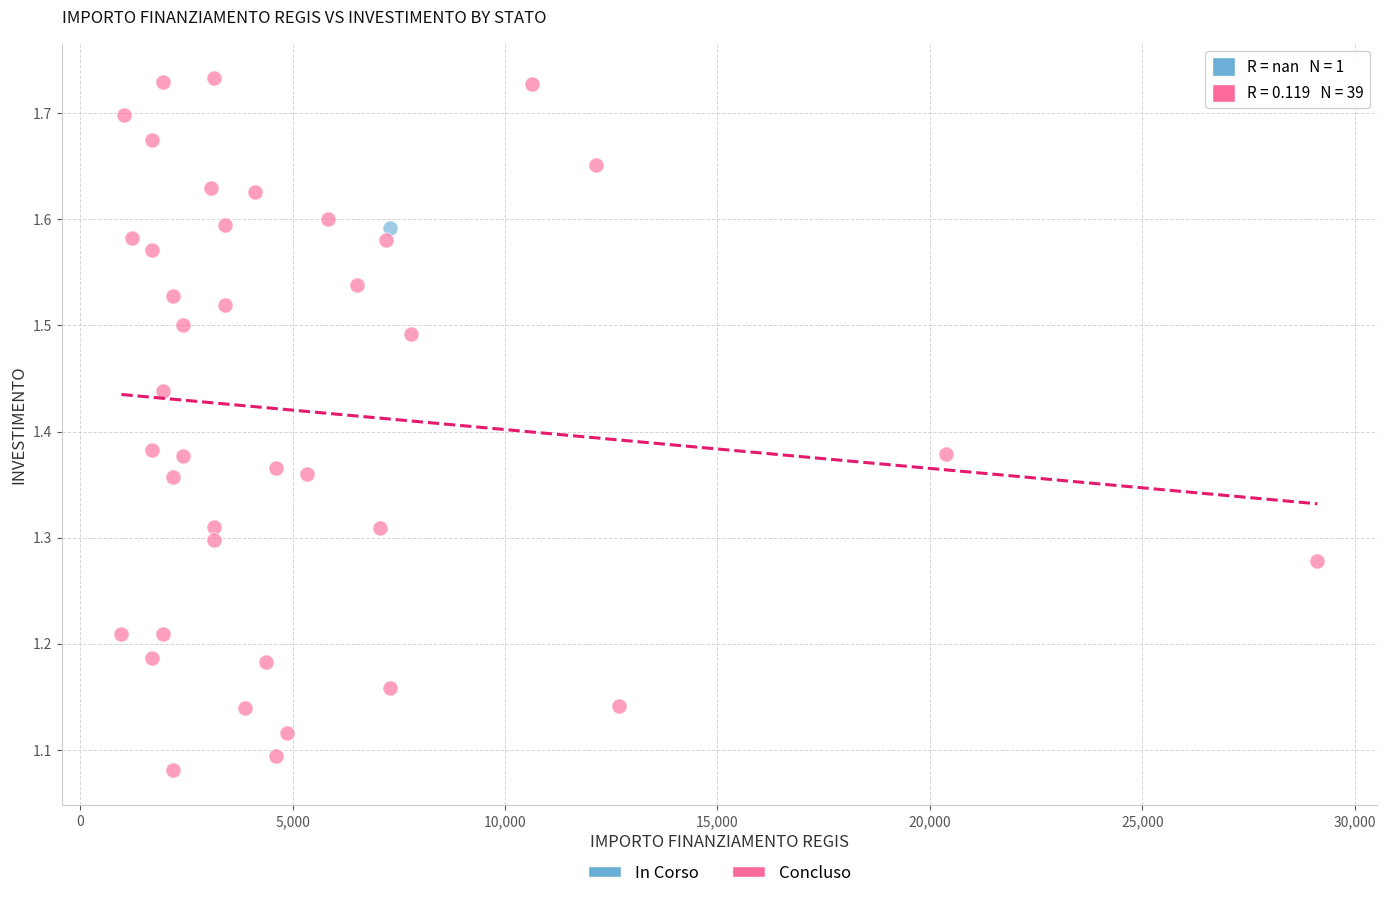

What are all the series names shown in the legend?

In Corso, Concluso